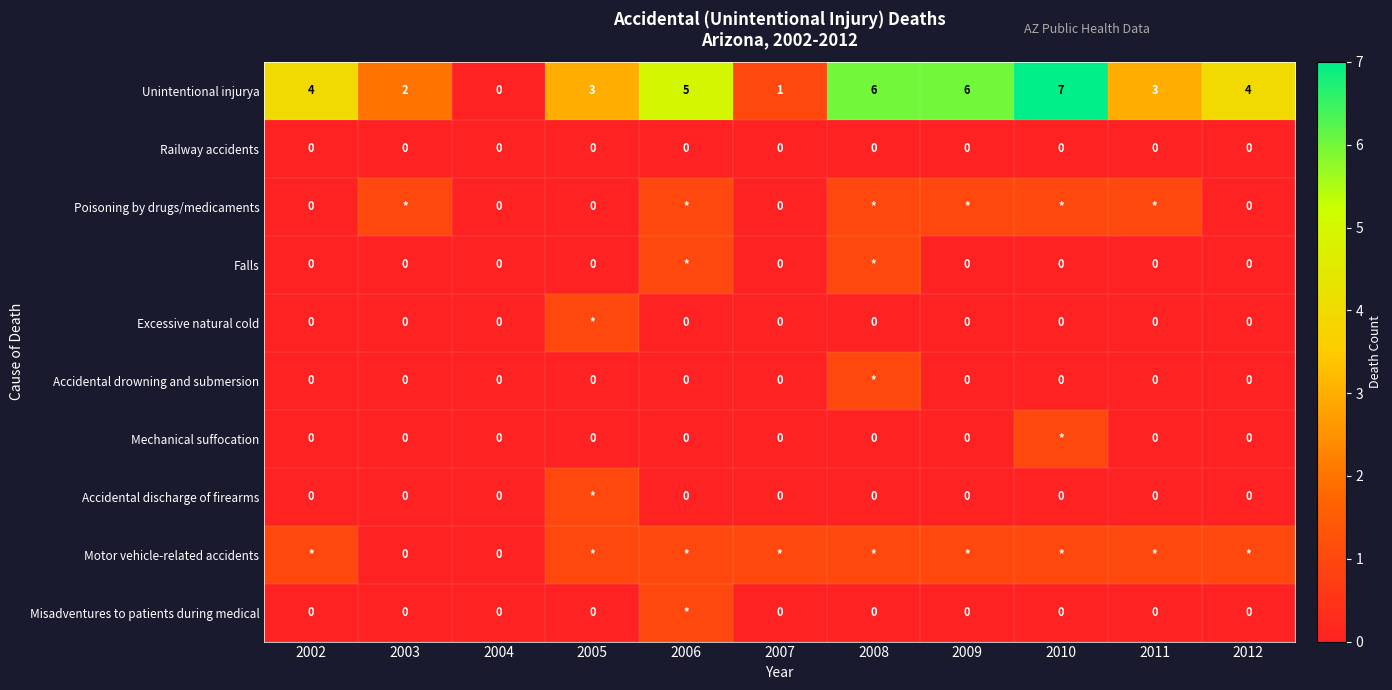

What is the difference between the second highest and minimum values in the Unintentional injurya series?

6